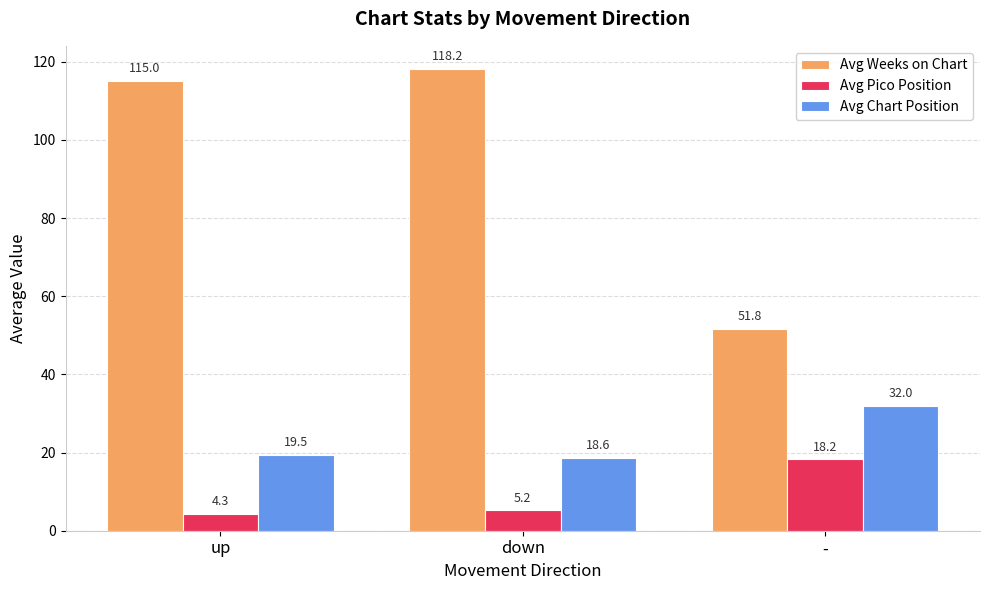

What is the average value of the Avg Chart Position series?

23.4